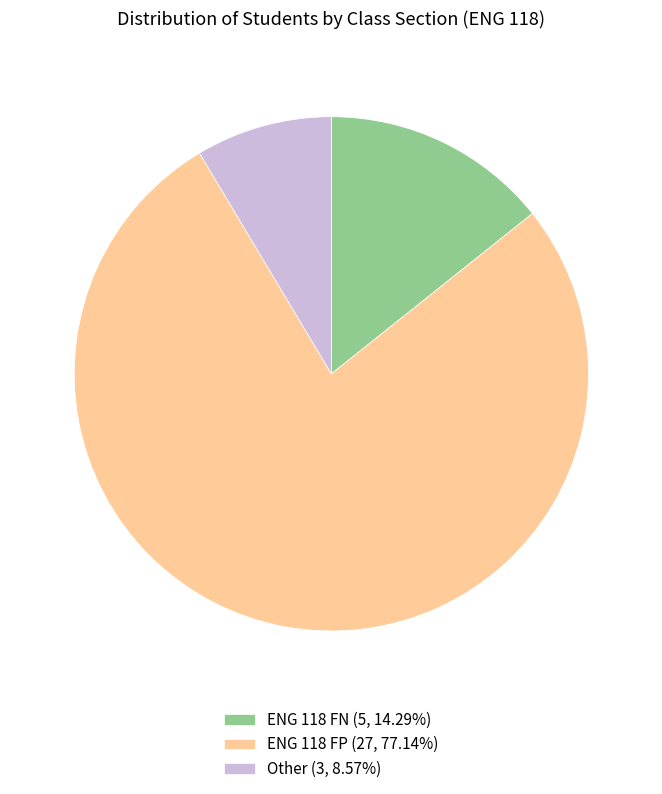

Does ENG 118 FP account for over 50% of the chart?

Yes